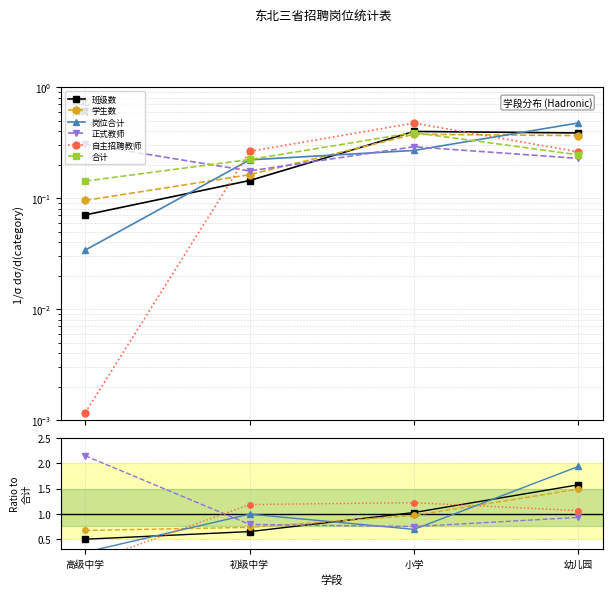

The value of 学生数 at 高级中学 is 0.7. True or false?

True